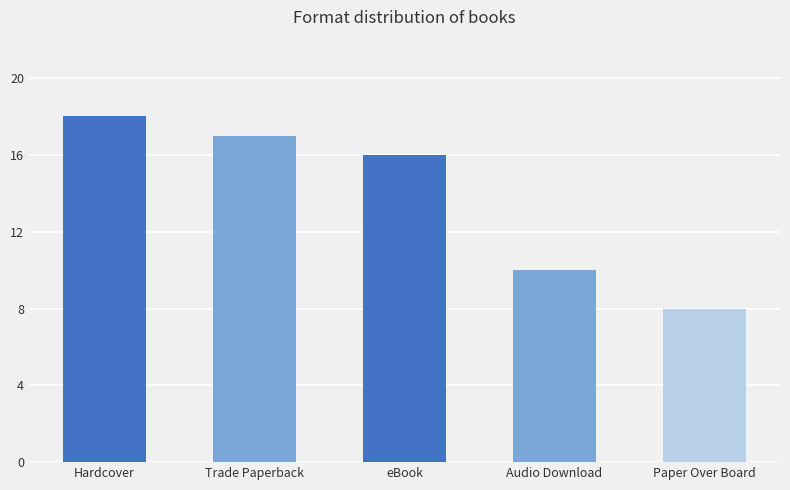

What is the value of the 5th bar from the left?

8